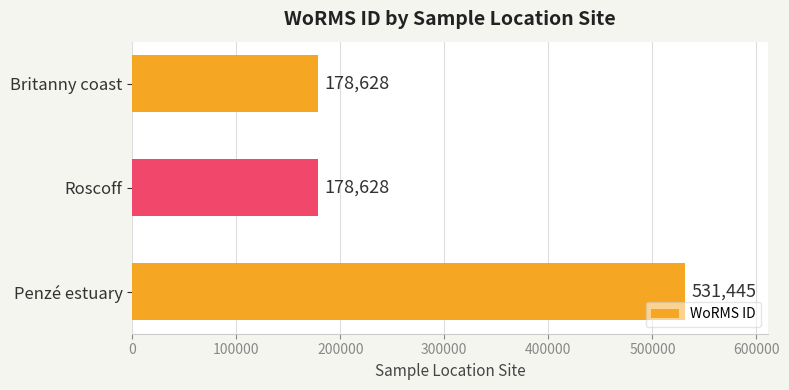

What is the ratio of the value at Britanny coast to the value at Roscoff?

1.0